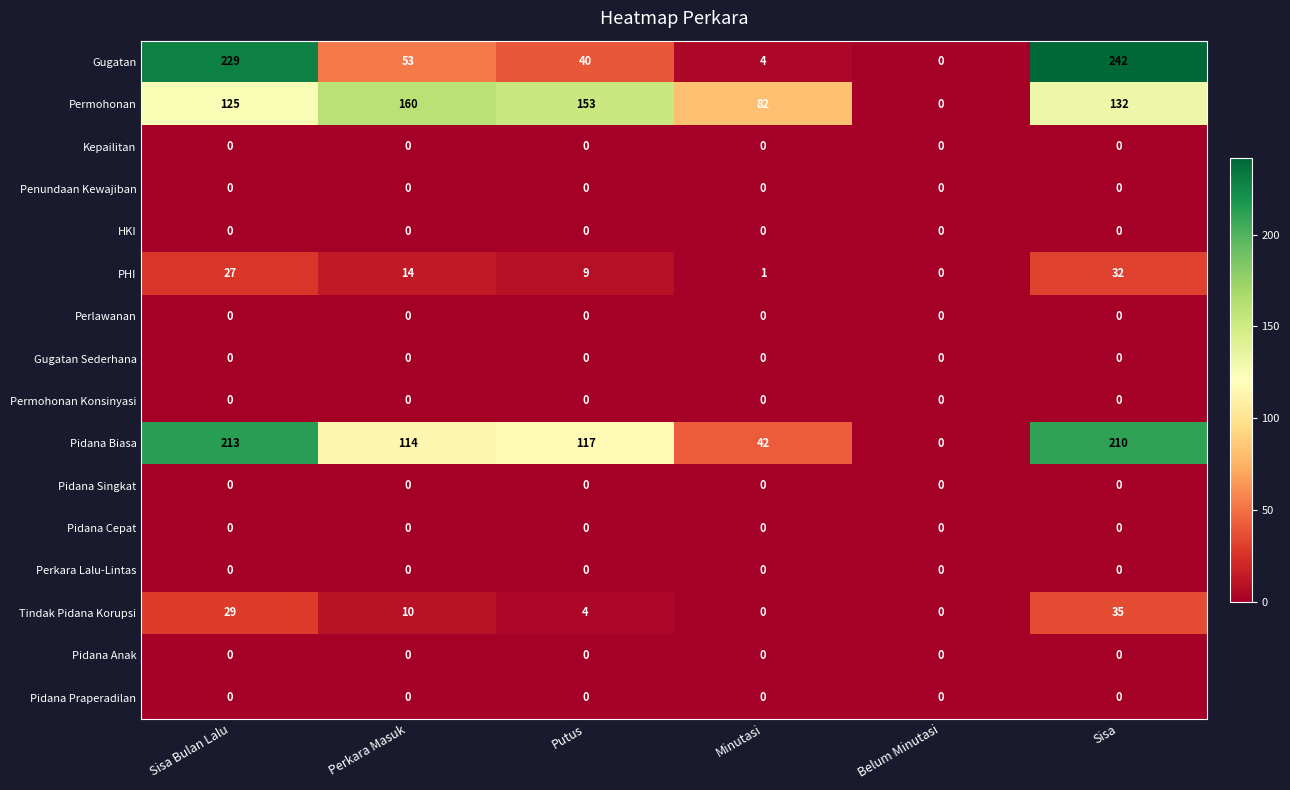

What is the total value across all series at Sisa?

651